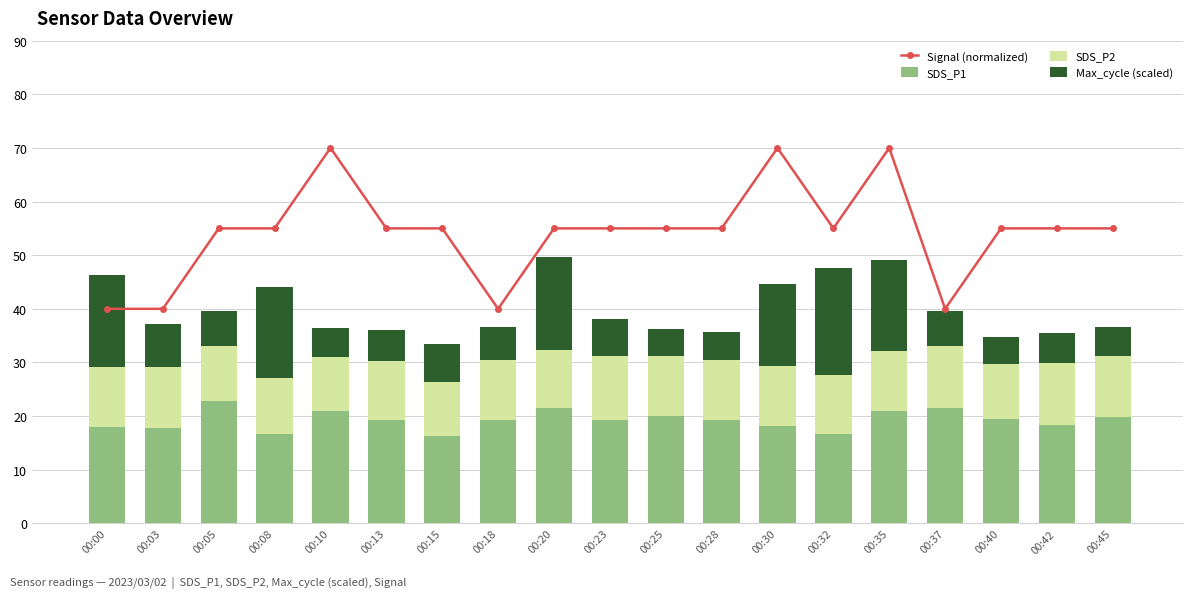

What is the value of the Max_cycle (scaled) bar at the 2nd from the left?

8.1